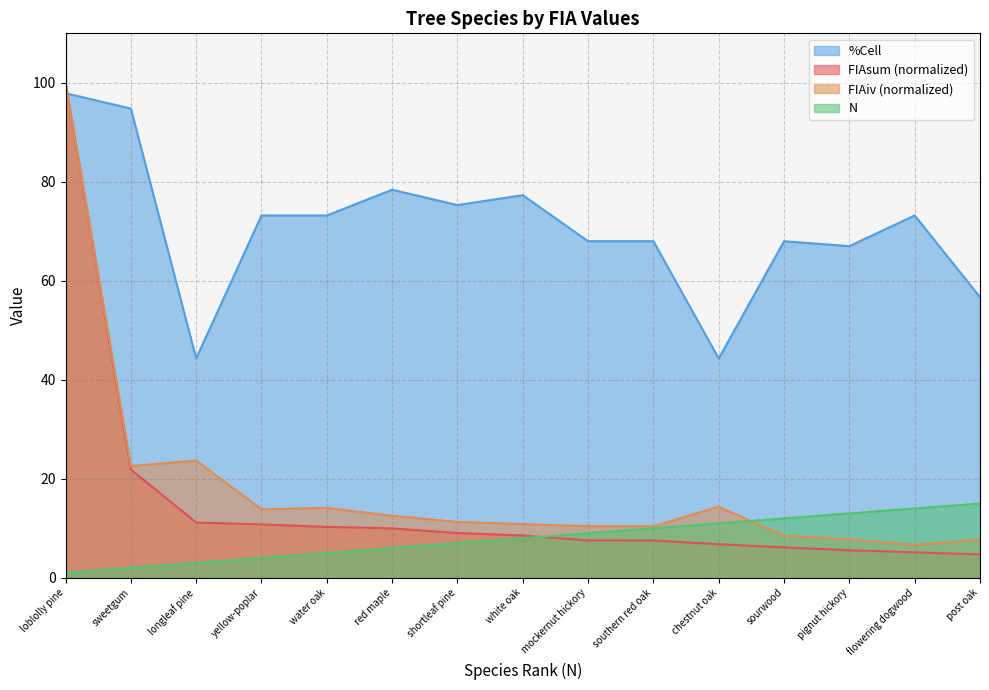

What value does the %Cell series have at shortleaf pine?

75.3